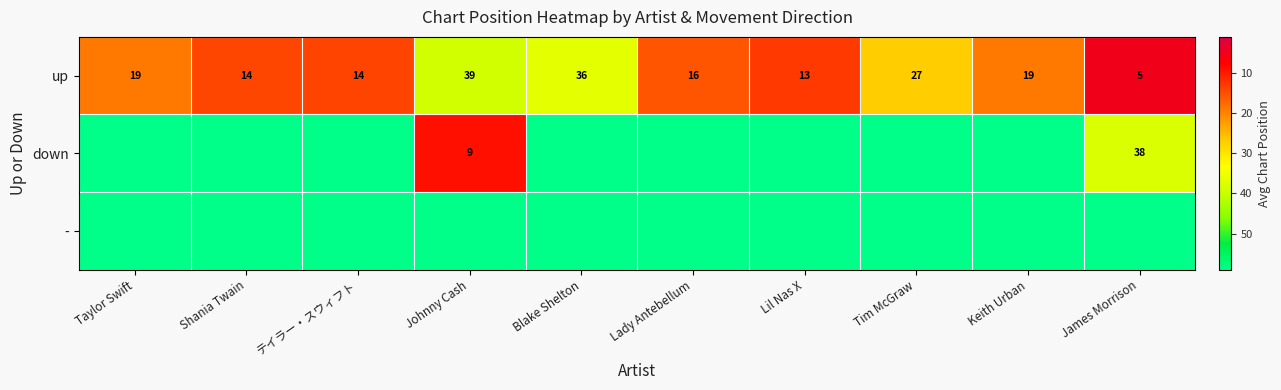

True or false: up has a value of 39 at Johnny Cash.

True